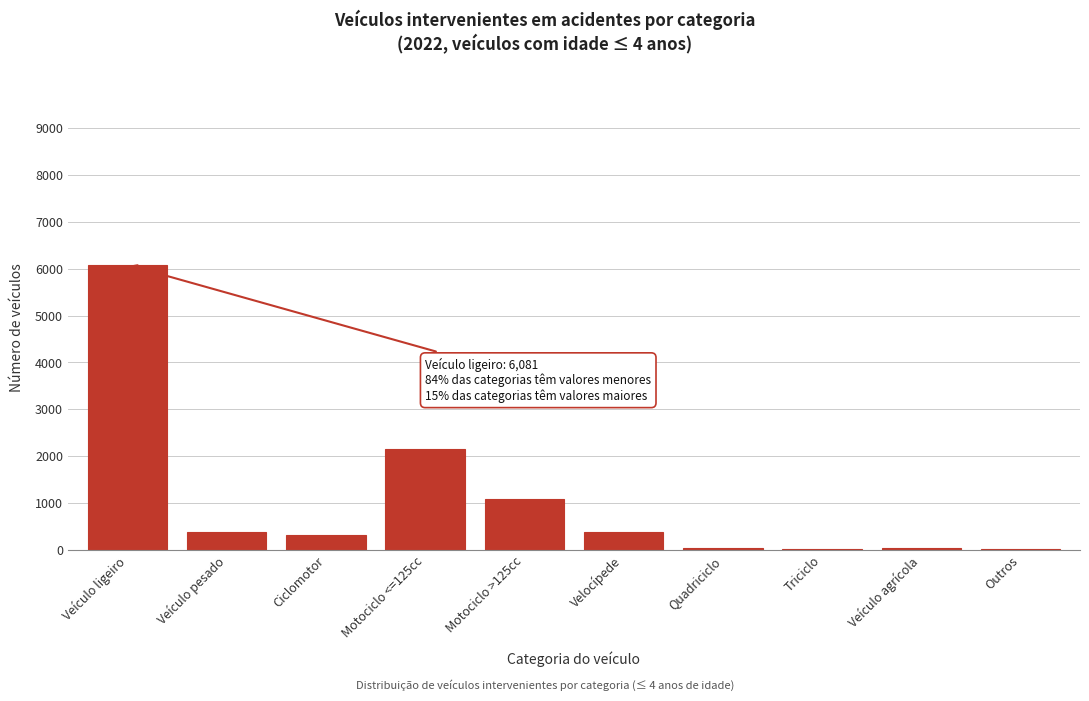

Is it true that the value at Motociclo >125cc is 1834?

False